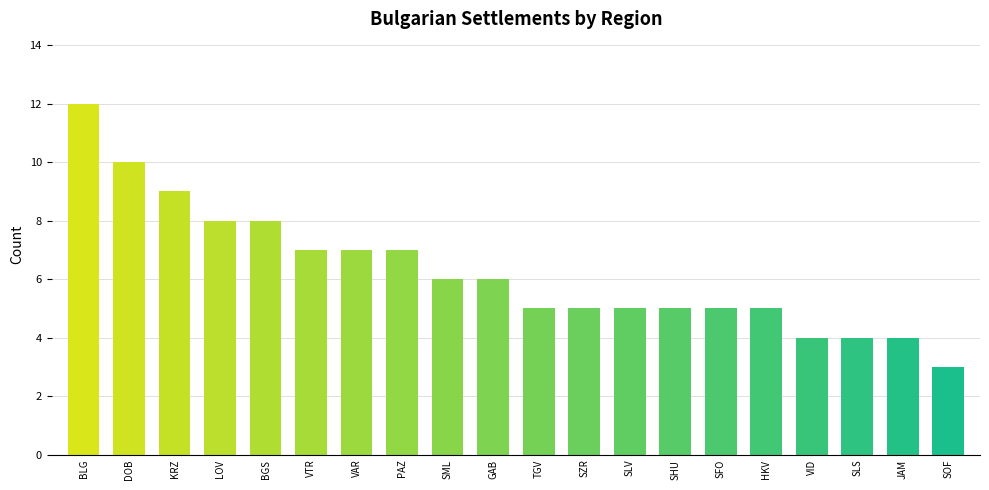

What is the value of the 1st bar from the left?

12